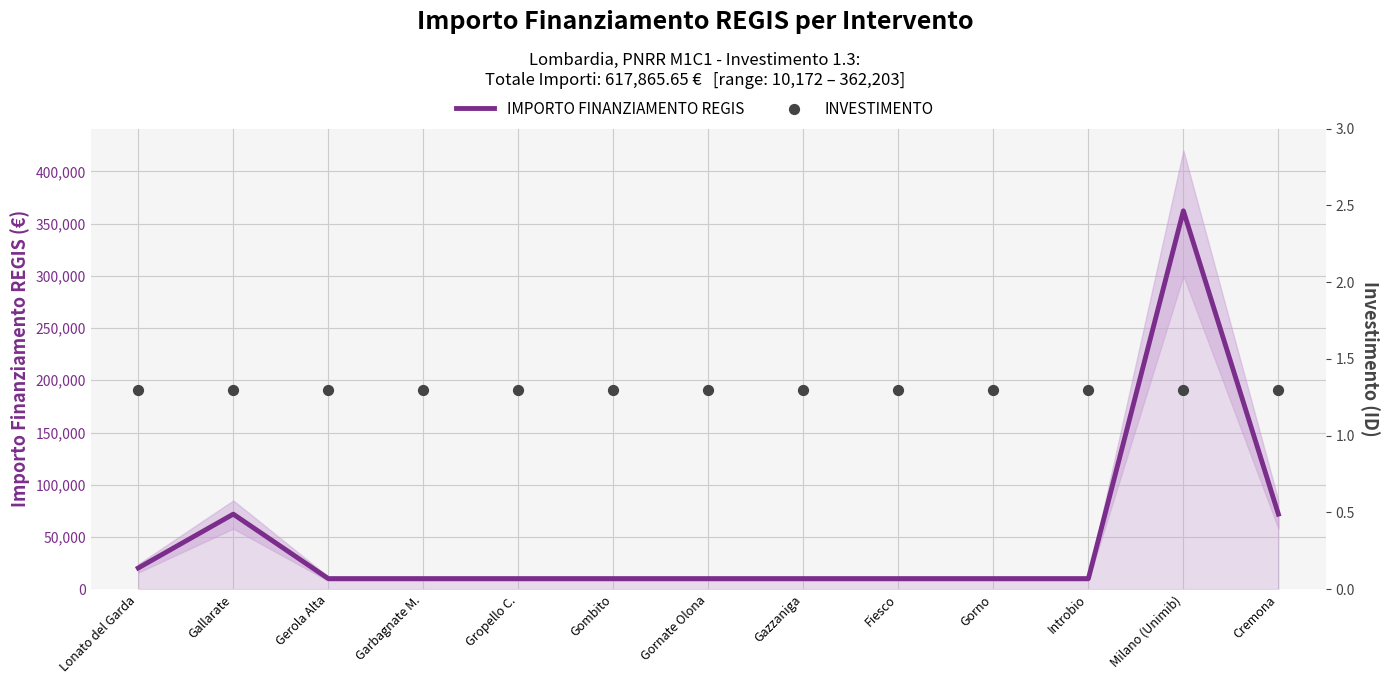

What are all the series names shown in the legend?

IMPORTO FINANZIAMENTO REGIS, INVESTIMENTO